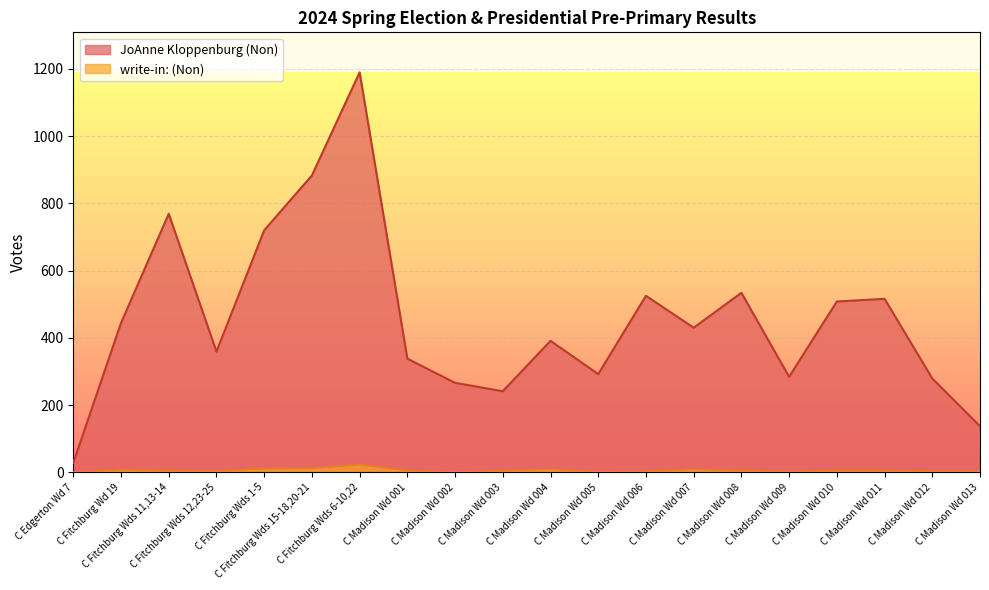

Between C Fitchburg Wds 12,23-25 and C Madison Wd 008, which series saw the biggest shift?

JoAnne Kloppenburg (Non)